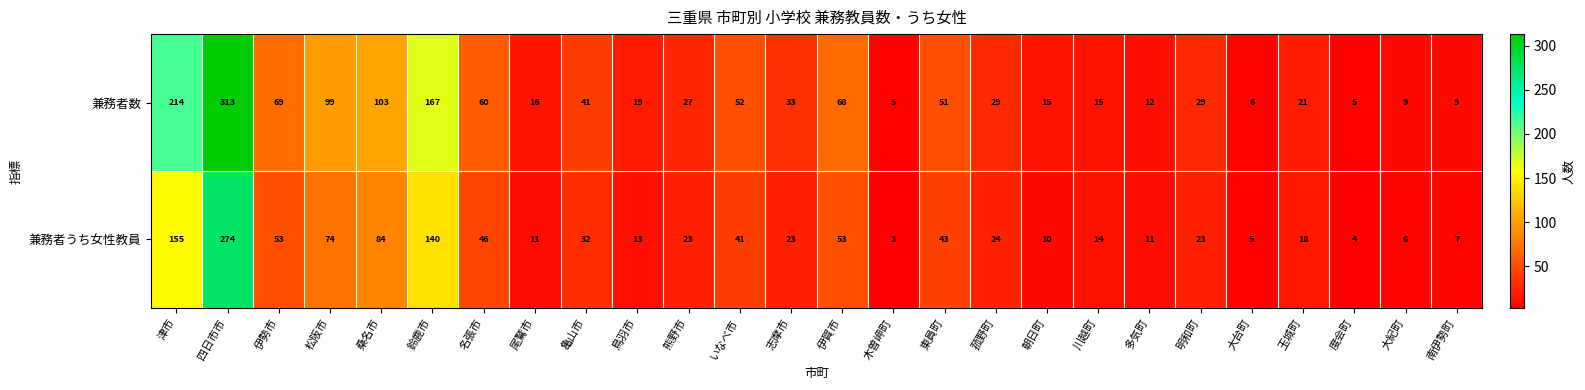

Between 伊賀市 and 大台町, which series saw the biggest shift?

兼務者数